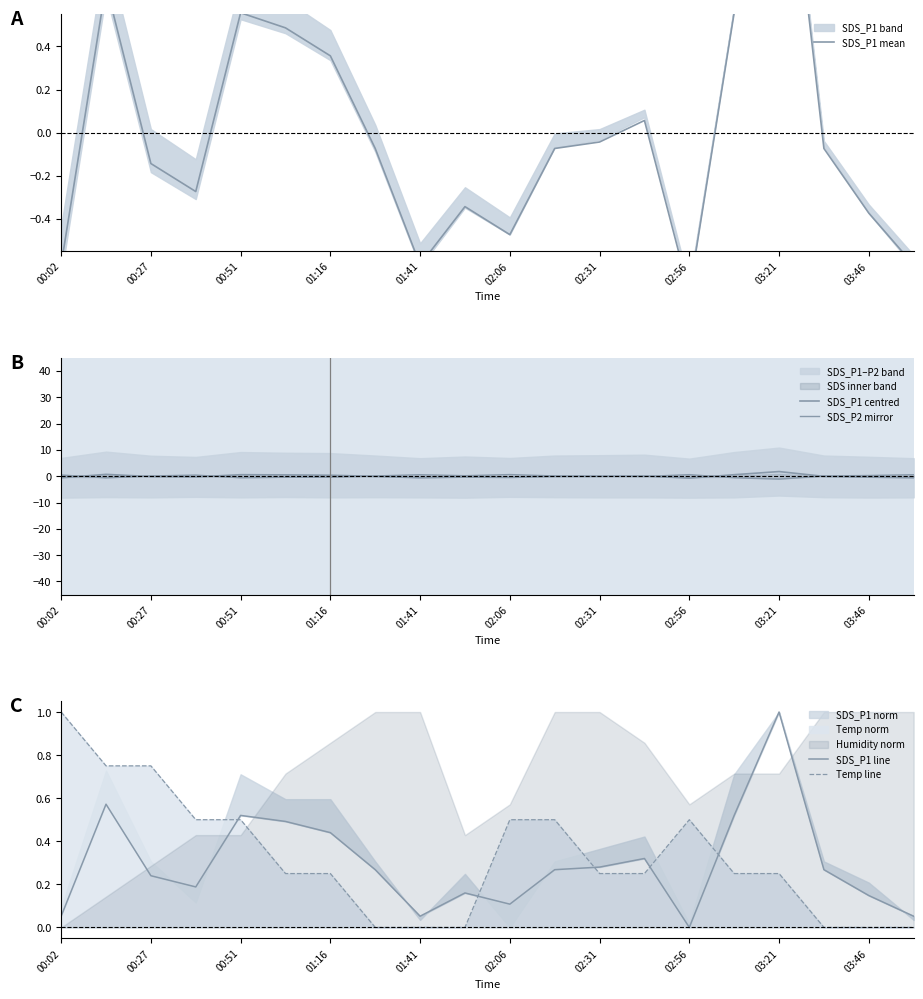

What is the spread (max minus min) of values at 00:02?

1.6